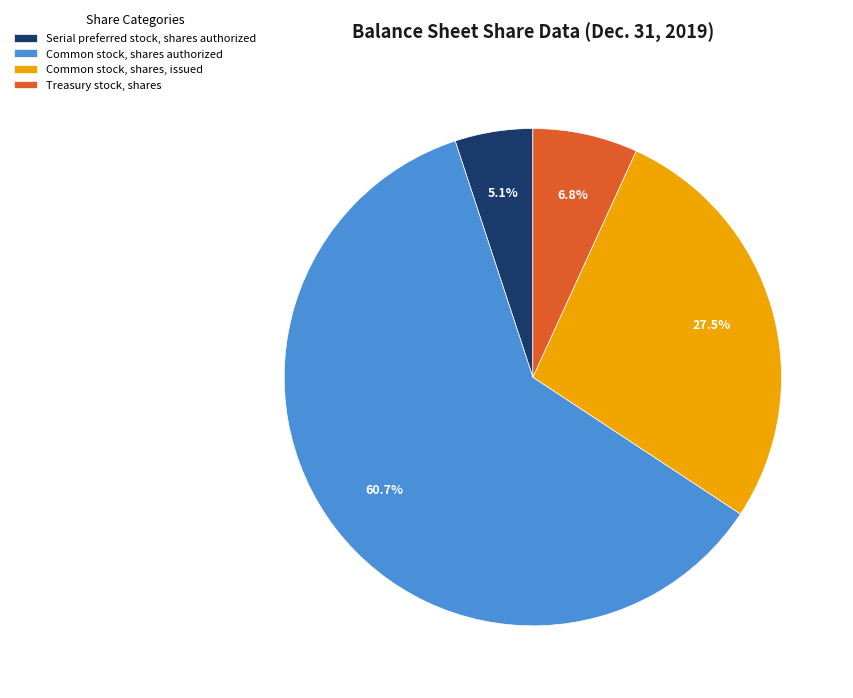

Which category has the smallest portion of the pie?

Serial preferred stock, shares authorized